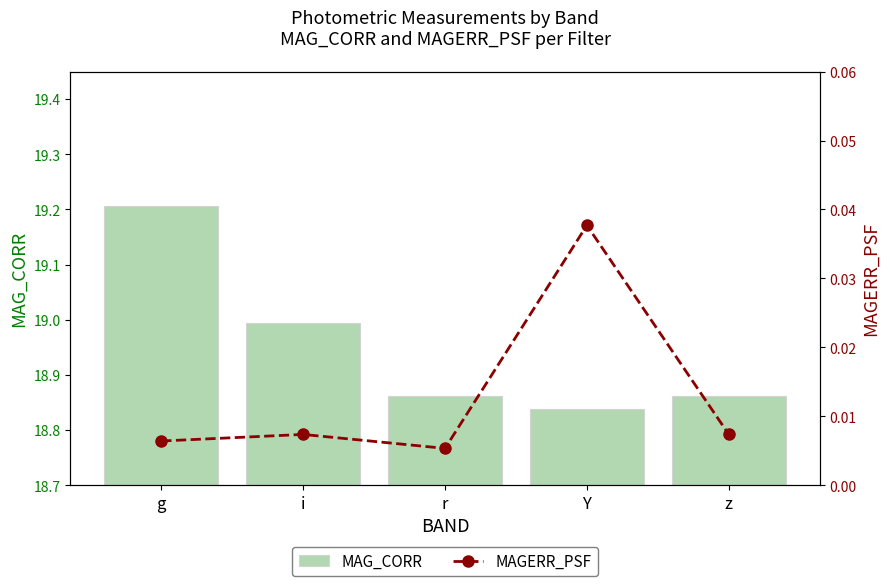

What is the spread (max minus min) of values at Y?

18.8